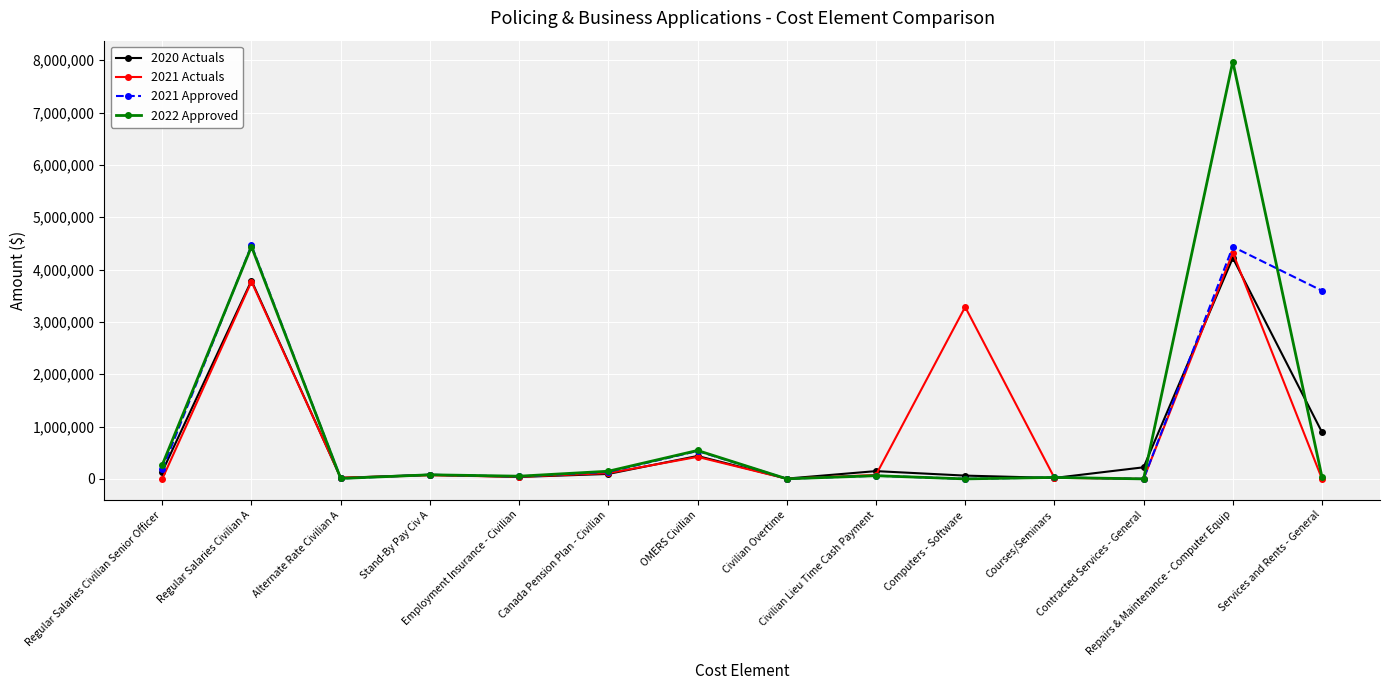

At which category does the chart reach its peak across all series?

Repairs & Maintenance - Computer Equip